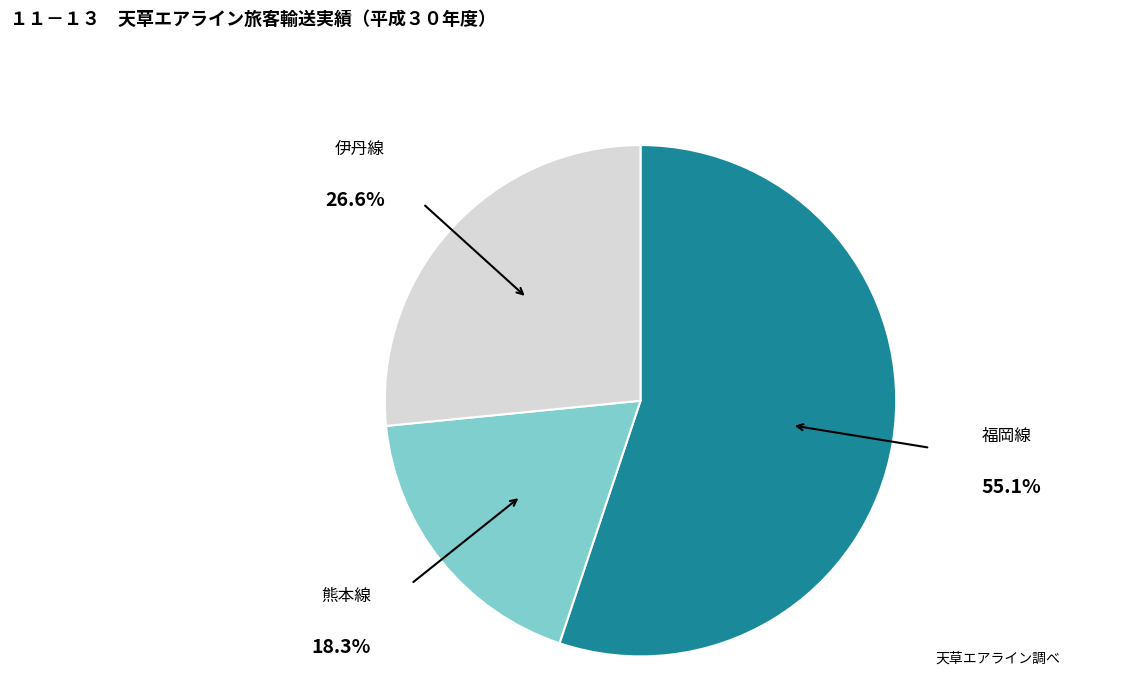

How many segments does this pie chart have?

3